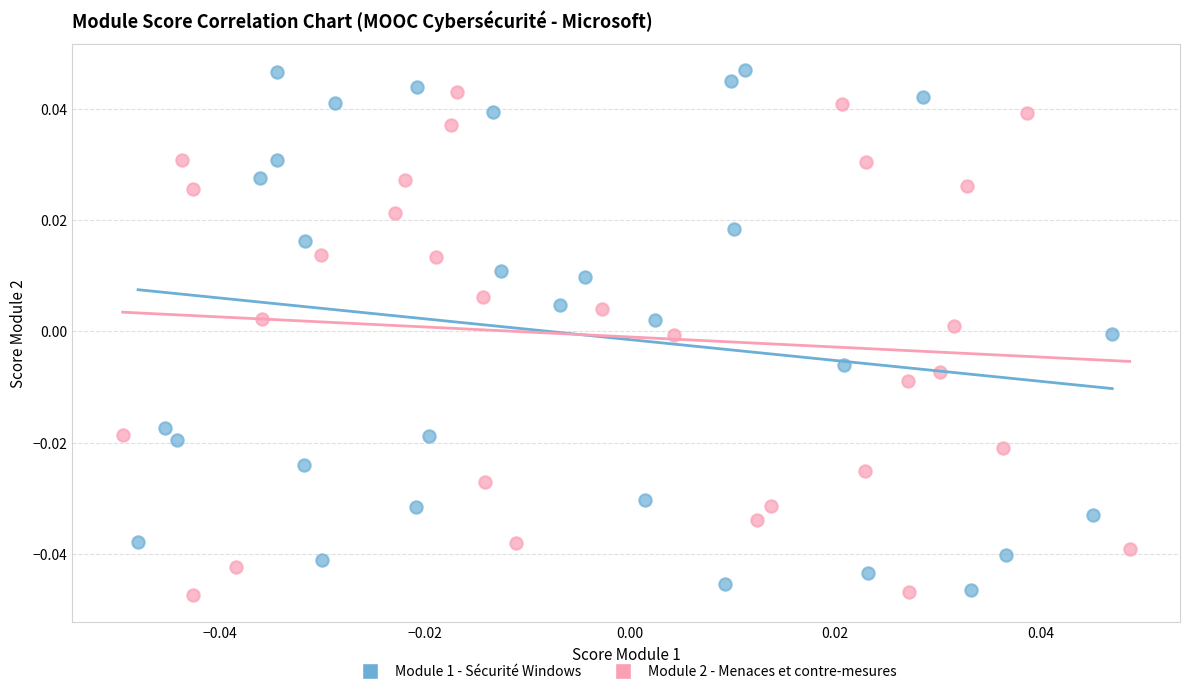

Which series has the widest spread of Y values?

Module 1 - Sécurité Windows